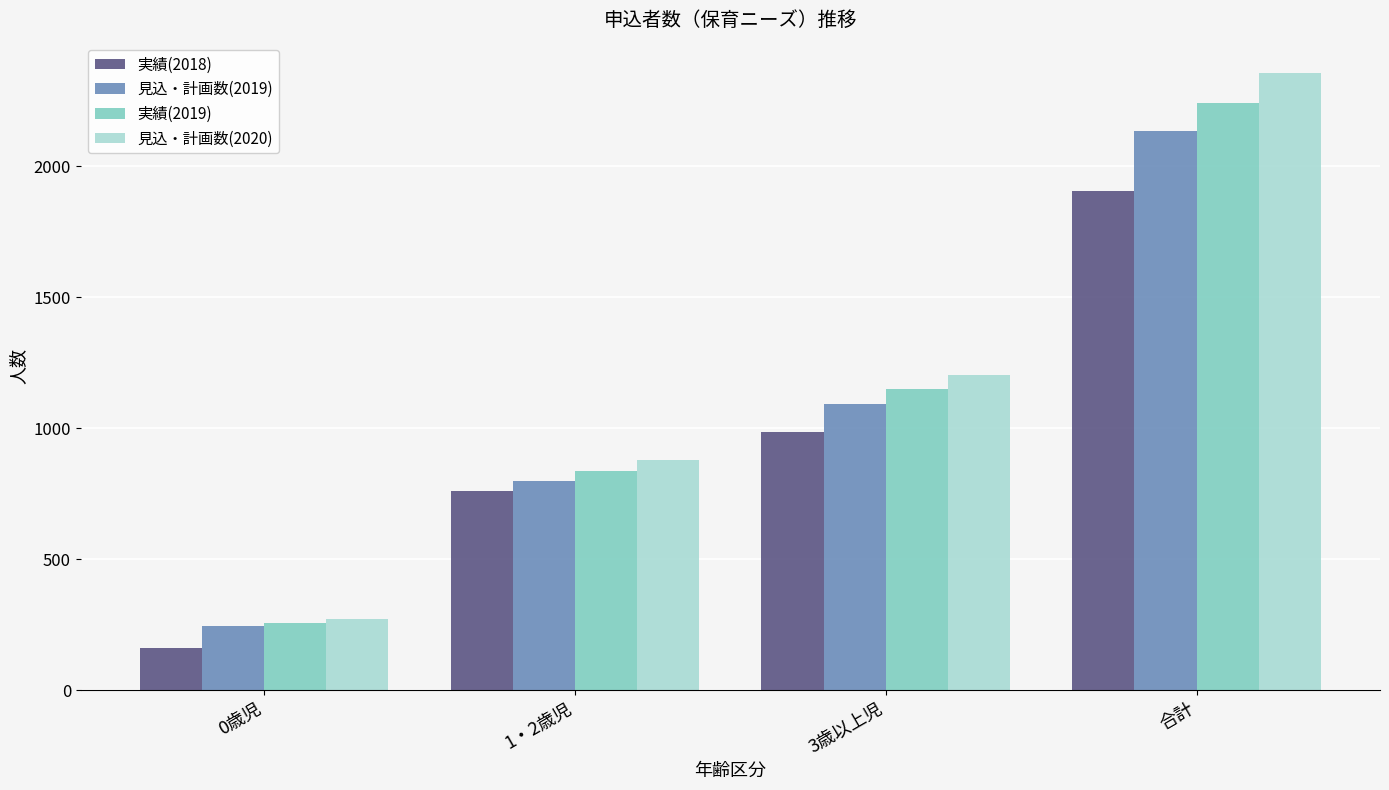

What is the label of the 2nd bar from the left?

1・2歳児